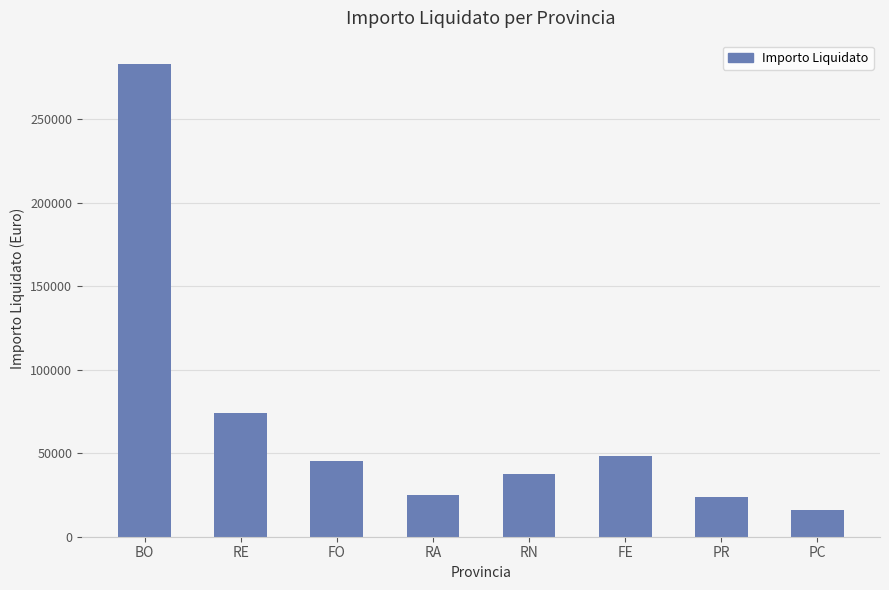

What is the change in value from RE to RA?

-49359.0